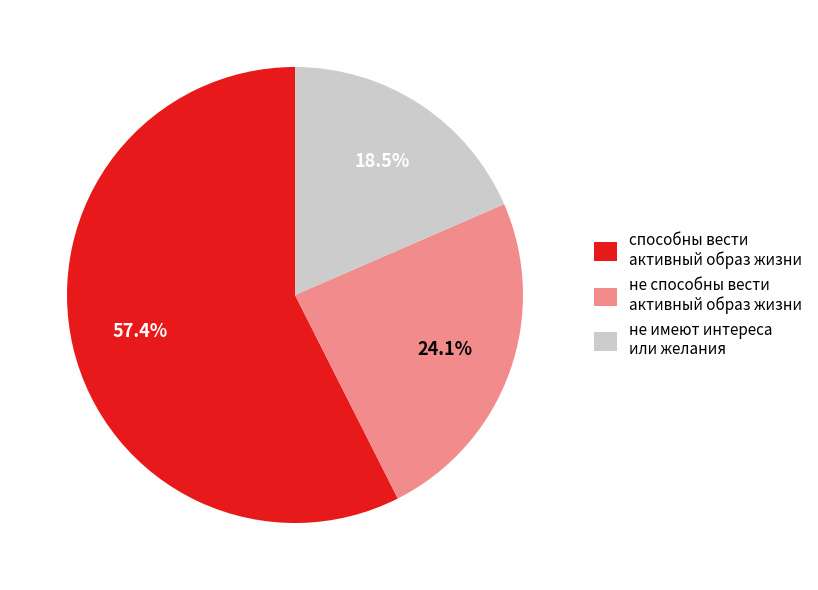

What is the total percentage of способны вести активный образ жизни and не имеют интереса или желания?

75.9%